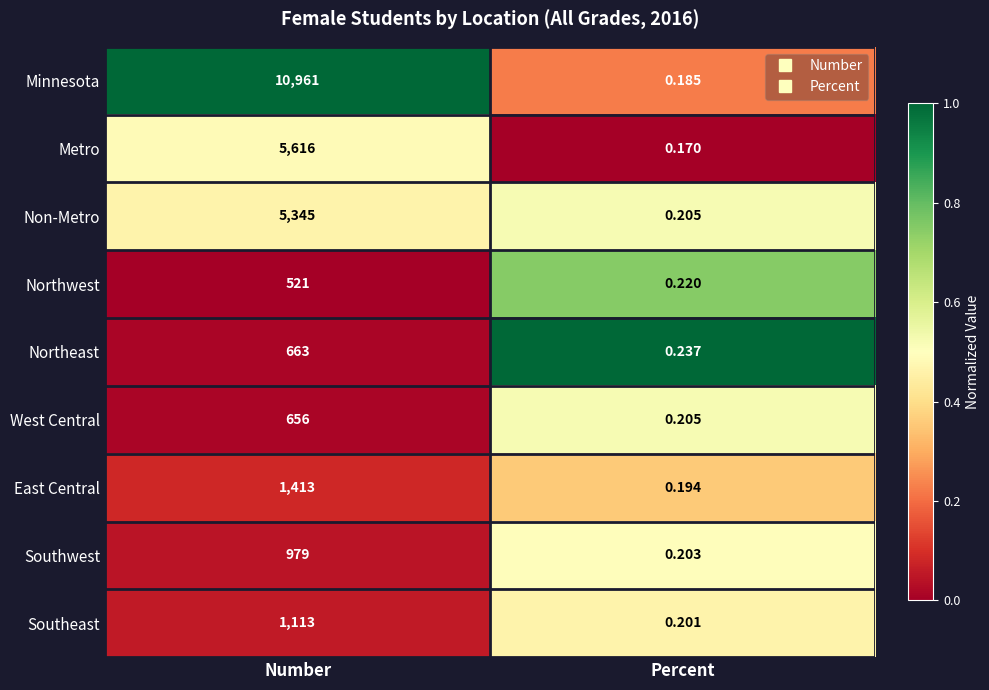

Which category has the lowest value across all series?

Percent